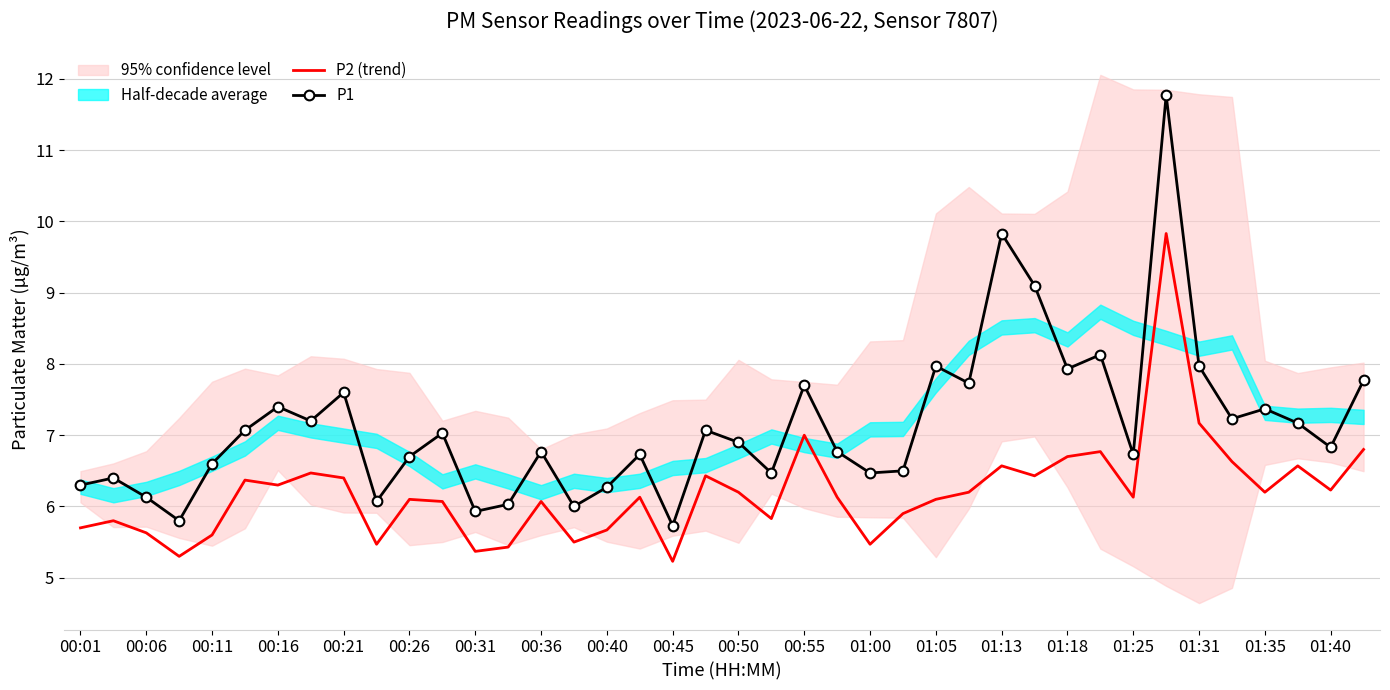

What is the sum of all P1 values?

285.2